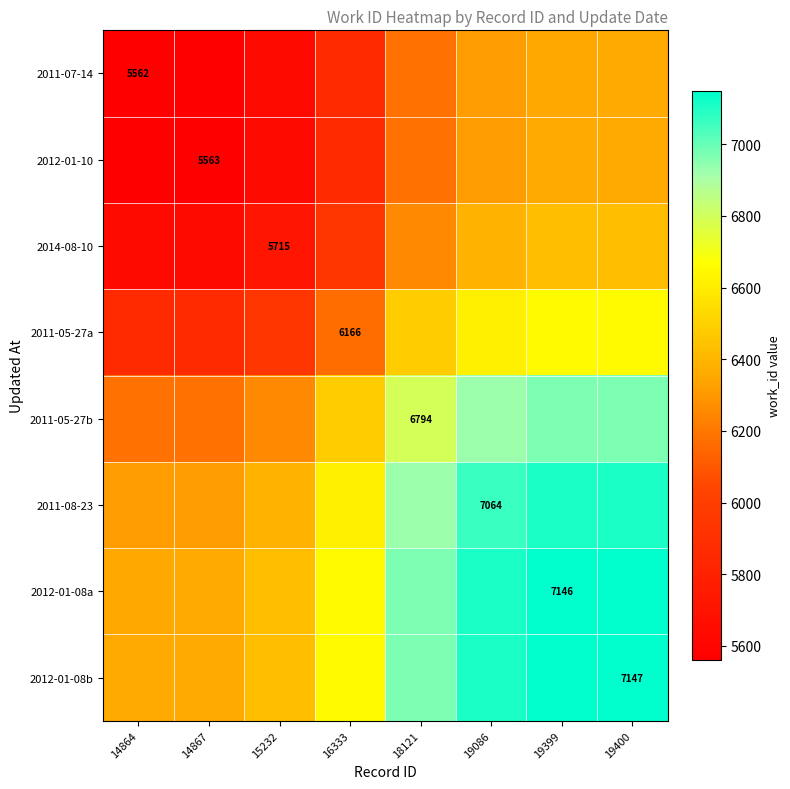

The 2011-07-14 series shows 1996.6 at 14864. True or false?

False